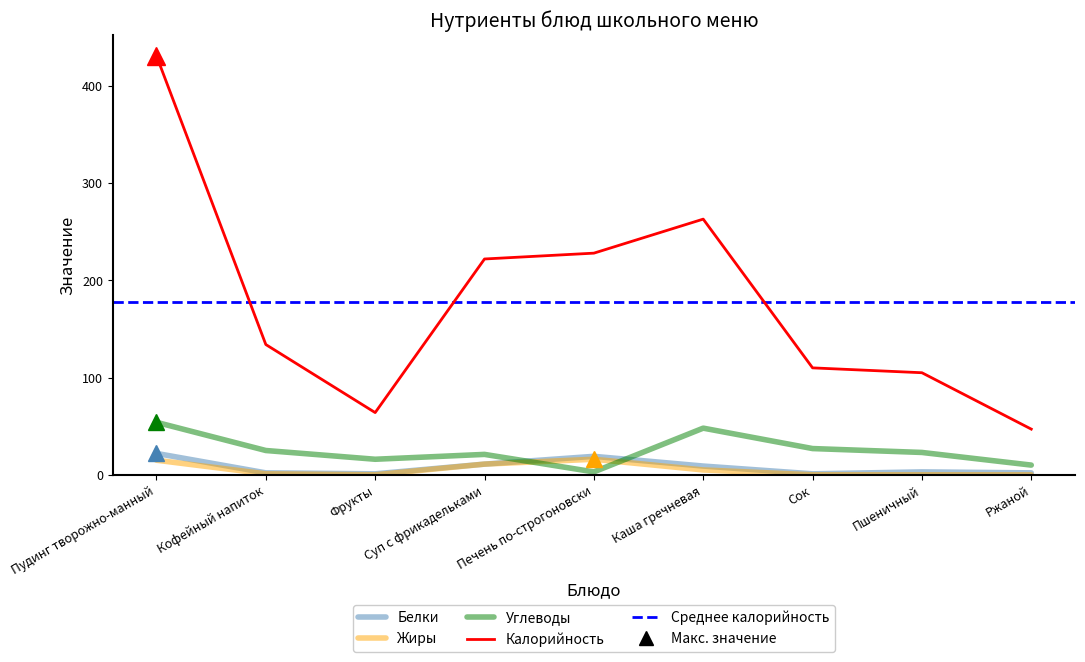

Rank the categories by Белки value from highest to lowest.

Пудинг творожно-манный, Печень по-строгоновски, Суп с фрикадельками, Каша гречневая, Пшеничный, Кофейный напиток, Ржаной, Фрукты, Сок